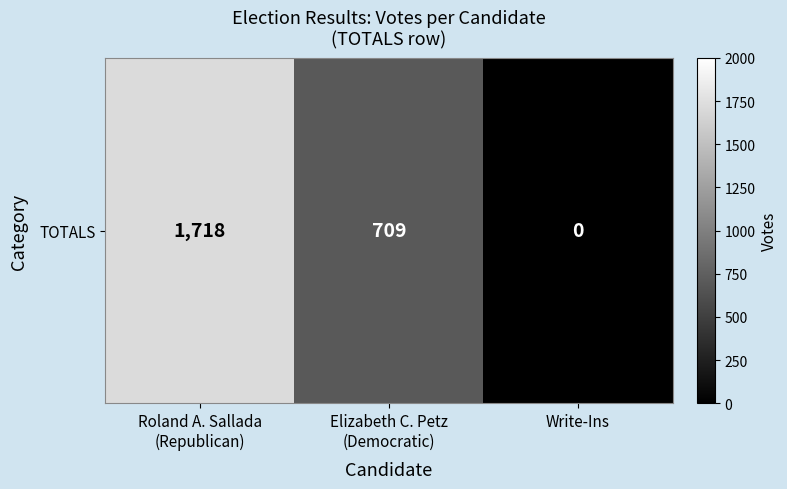

Rank the categories by value from highest to lowest.

Roland A. Sallada
(Republican), Elizabeth C. Petz
(Democratic), Write-Ins